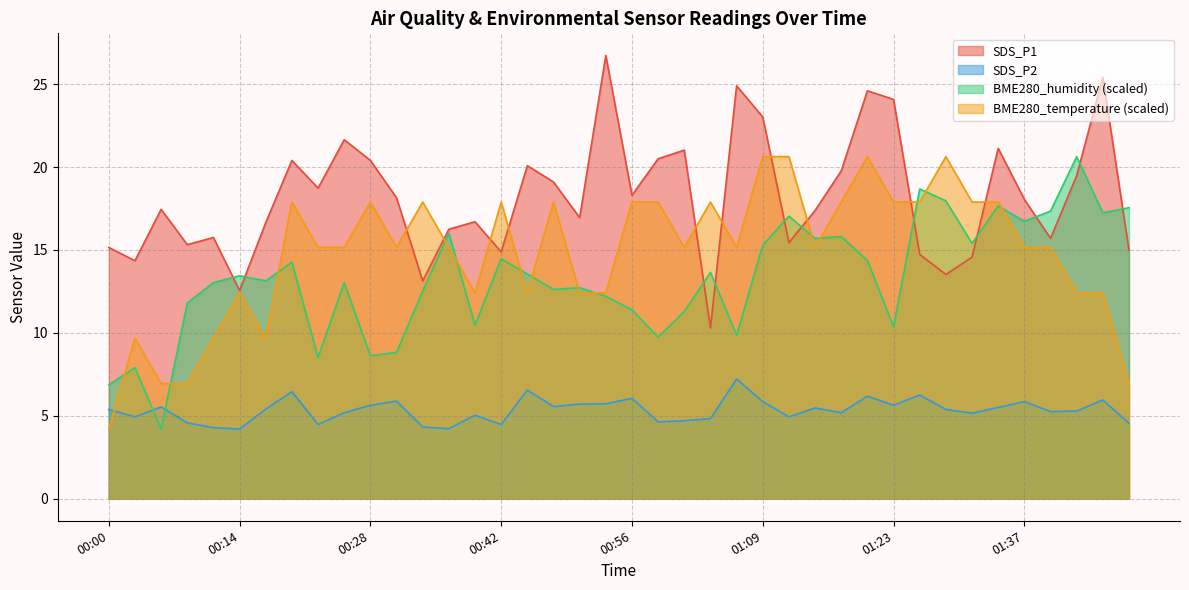

How many lines are shown in the chart?

4